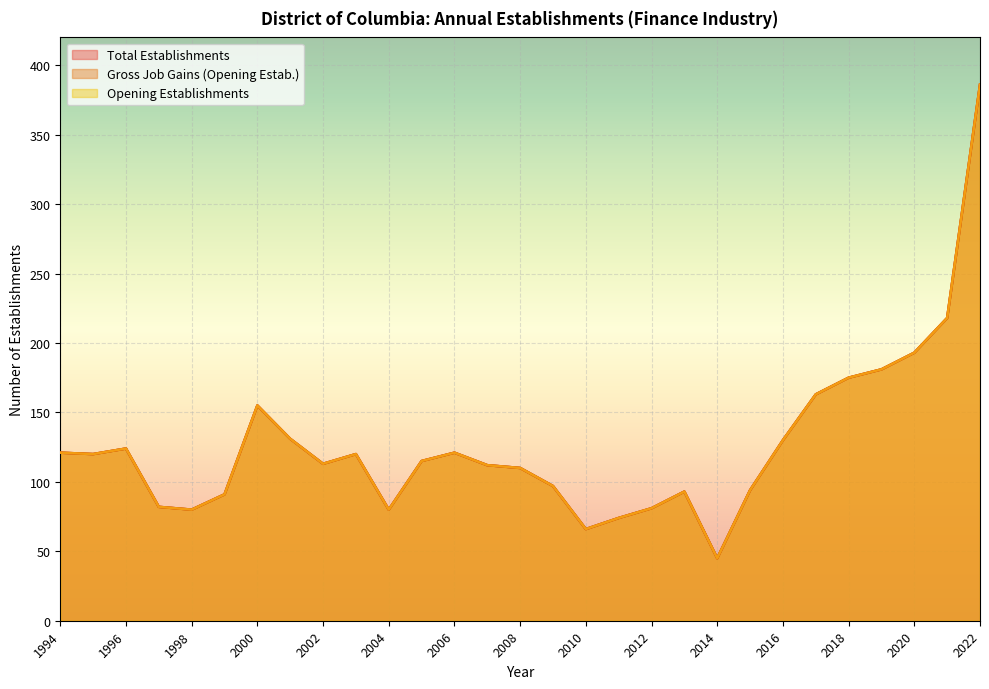

True or false: Opening Establishments and Gross Job Gains cross at least once.

False